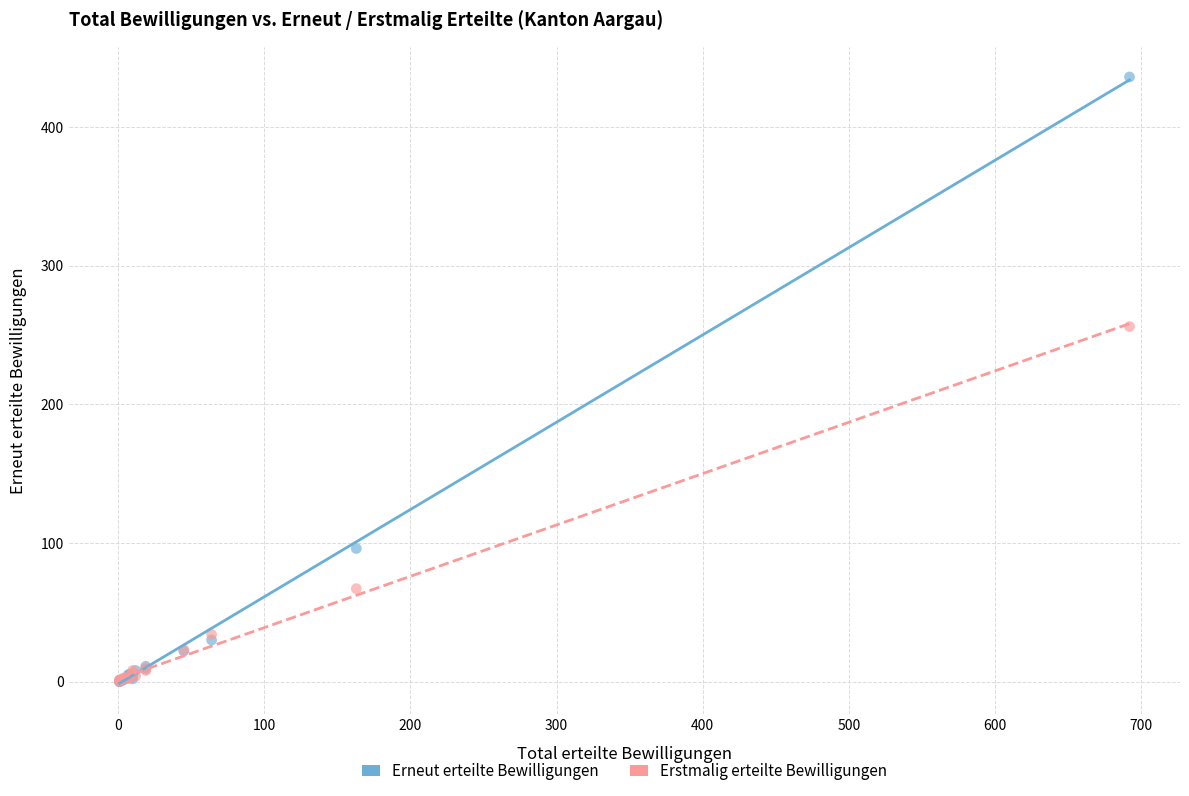

In the Erstmalig erteilte Bewilligungen series, what Y value is closest to 128?

67